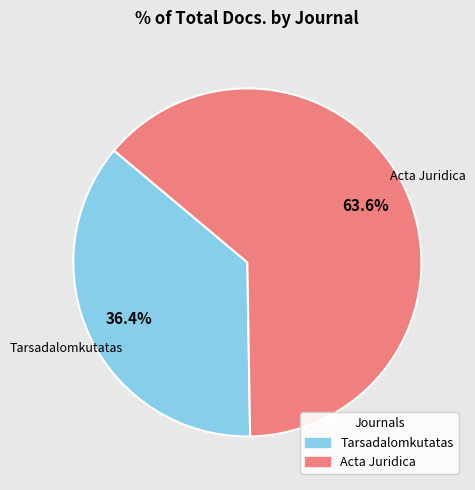

To the nearest percent, what is the difference between the largest and smallest slice percentages?

27%